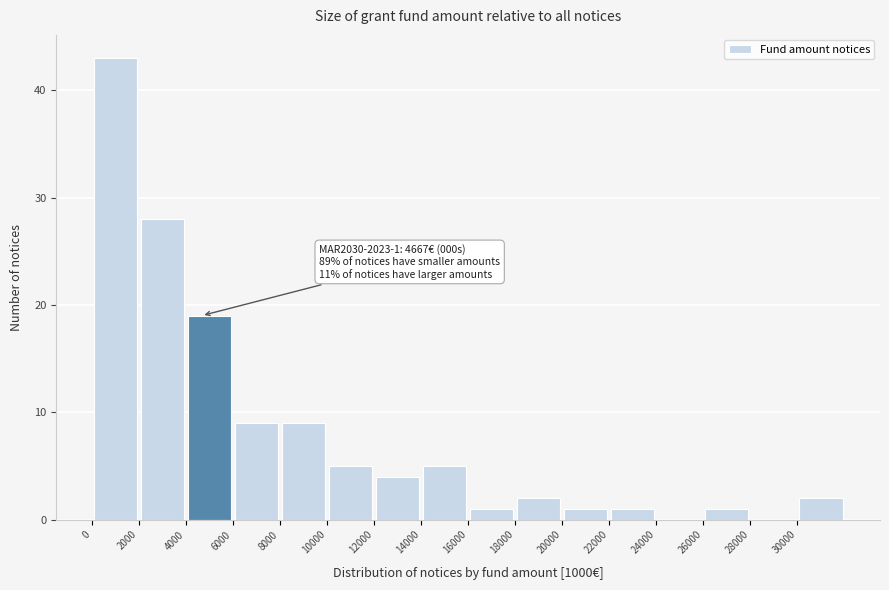

Which range on the x-axis has the tallest bar?

0 to 2000